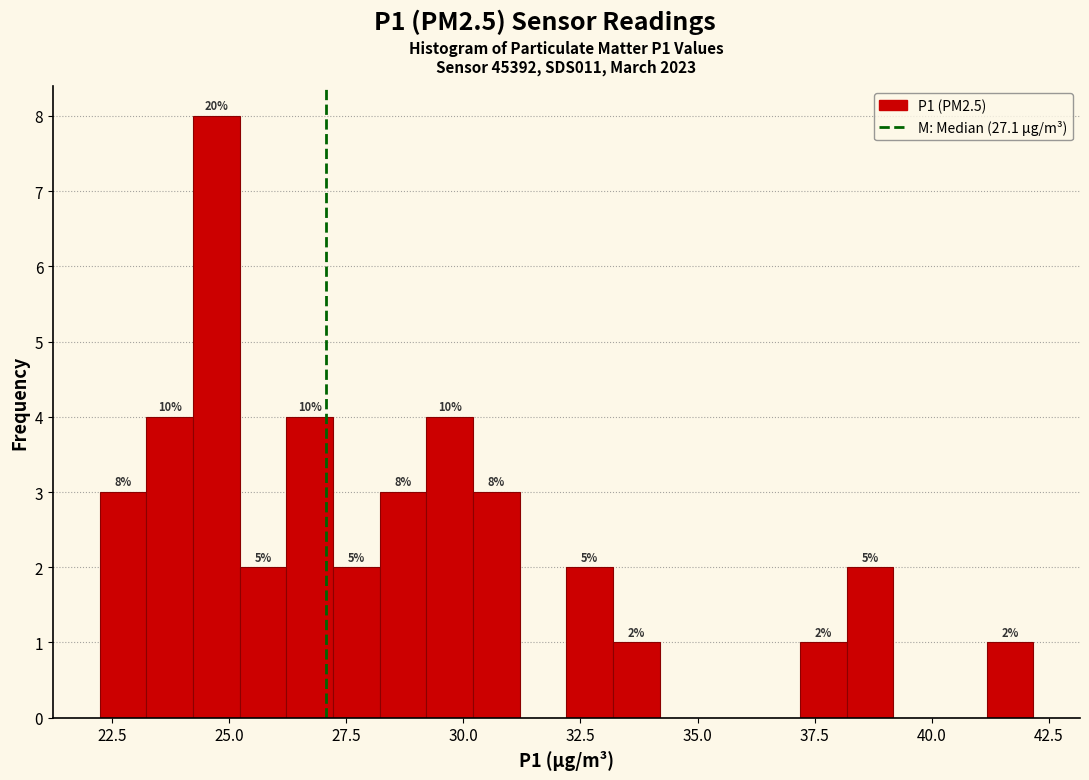

Around what value on the x-axis is the tallest bar? Give the approximate position of its centre, as read against the axis.

24.5